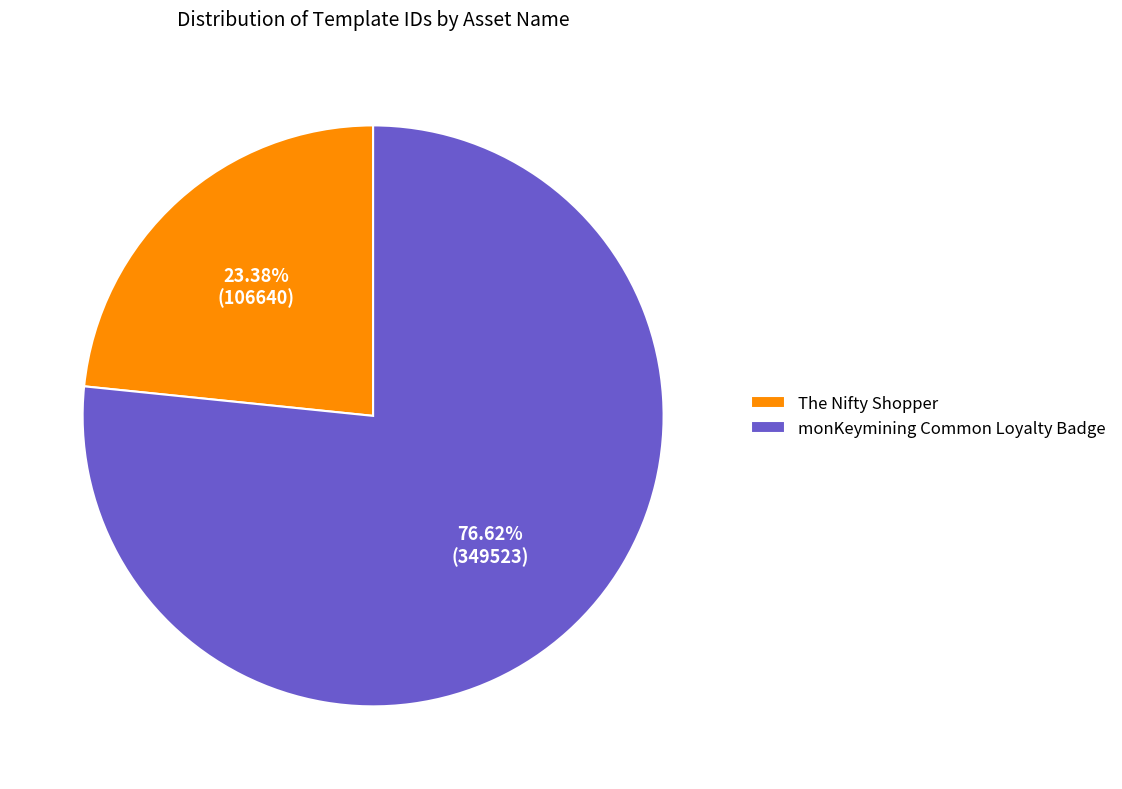

To the nearest percent, what portion does The Nifty Shopper represent?

23%